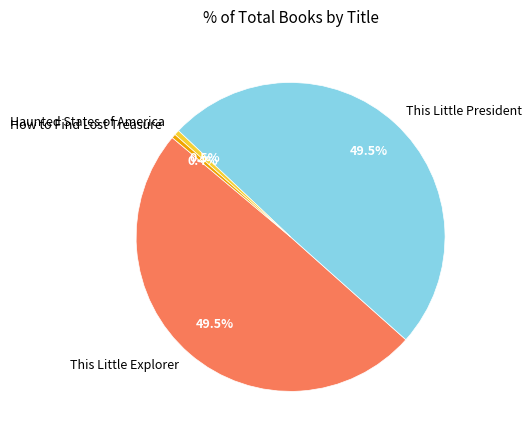

How many slices are in this pie chart?

4